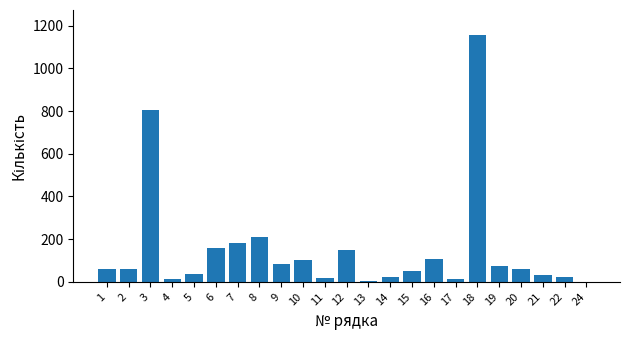

What is the sum of all values?

3410